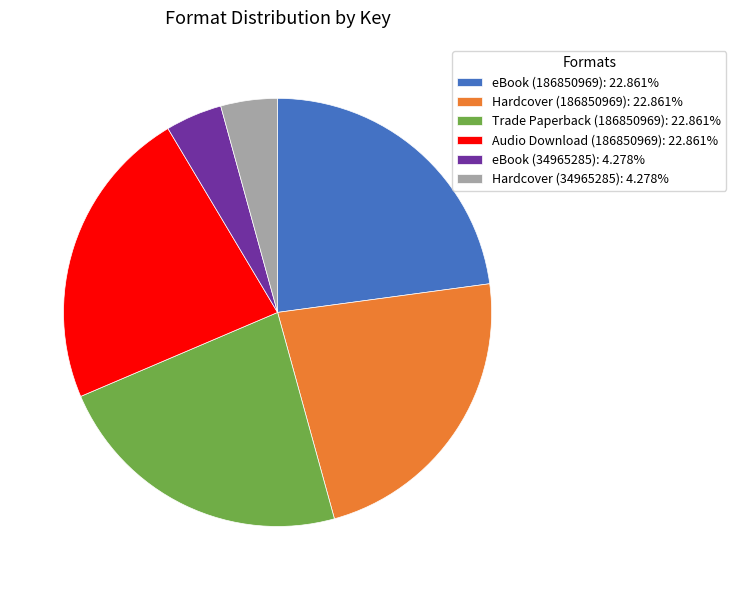

True or false: Trade Paperback (186850969) accounts for 23% of the total.

True